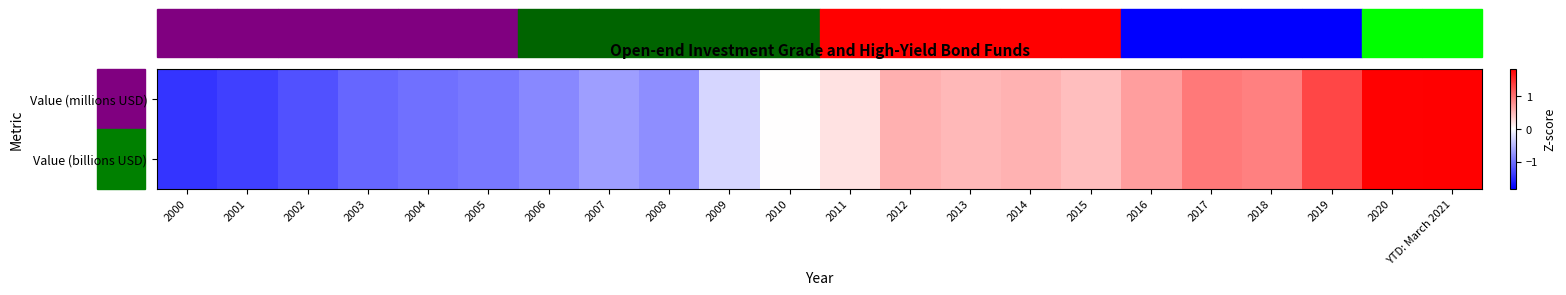

Reading right to left, what are all the values shown in this chart?

Value (millions USD): YTD: March 2021=1.8	2020=1.8	2019=1.3	2018=0.9	2017=0.9	2016=0.7	2015=0.5	2014=0.5	2013=0.5	2012=0.6	2011=0.2	2010=0.0	2009=-0.3	2008=-0.8	2007=-0.7	2006=-0.8	2005=-1.0	2004=-1.0	2003=-1.1	2002=-1.2	2001=-1.4	2000=-1.4
Value (billions USD): YTD: March 2021=1.8	2020=1.8	2019=1.3	2018=0.9	2017=0.9	2016=0.7	2015=0.5	2014=0.5	2013=0.5	2012=0.6	2011=0.2	2010=0.0	2009=-0.3	2008=-0.8	2007=-0.7	2006=-0.8	2005=-1.0	2004=-1.0	2003=-1.1	2002=-1.2	2001=-1.4	2000=-1.4